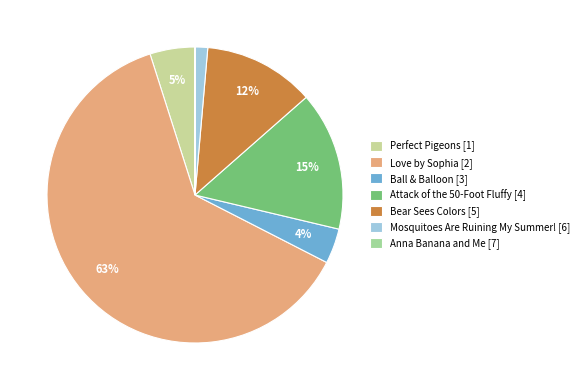

To the nearest percent, what portion does Bear Sees Colors [5] represent?

12%